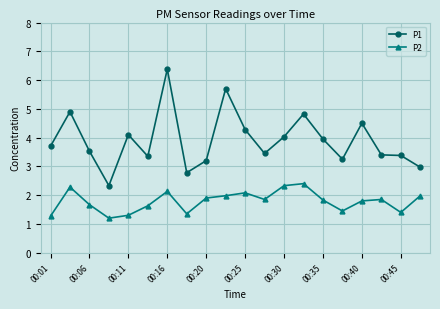

Rank the series by their average value, from lowest to highest.

P2, P1